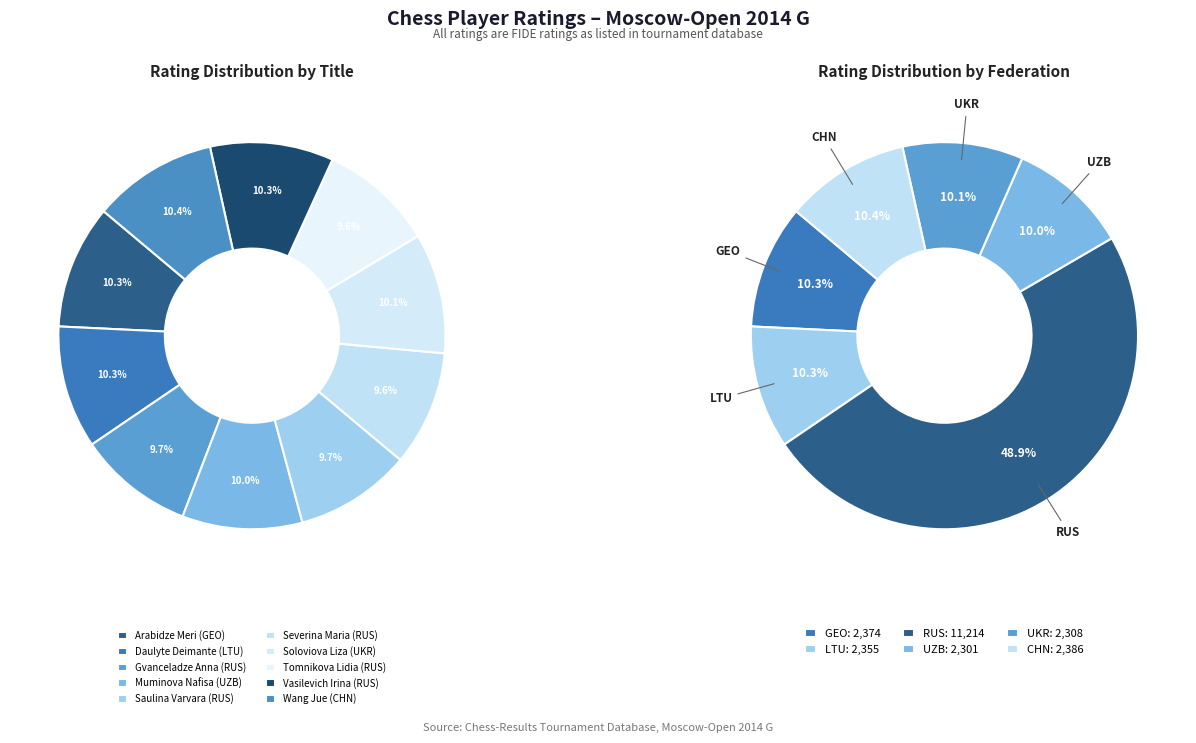

To the nearest percent, what portion does Daulyte Deimante (LTU) represent?

10%